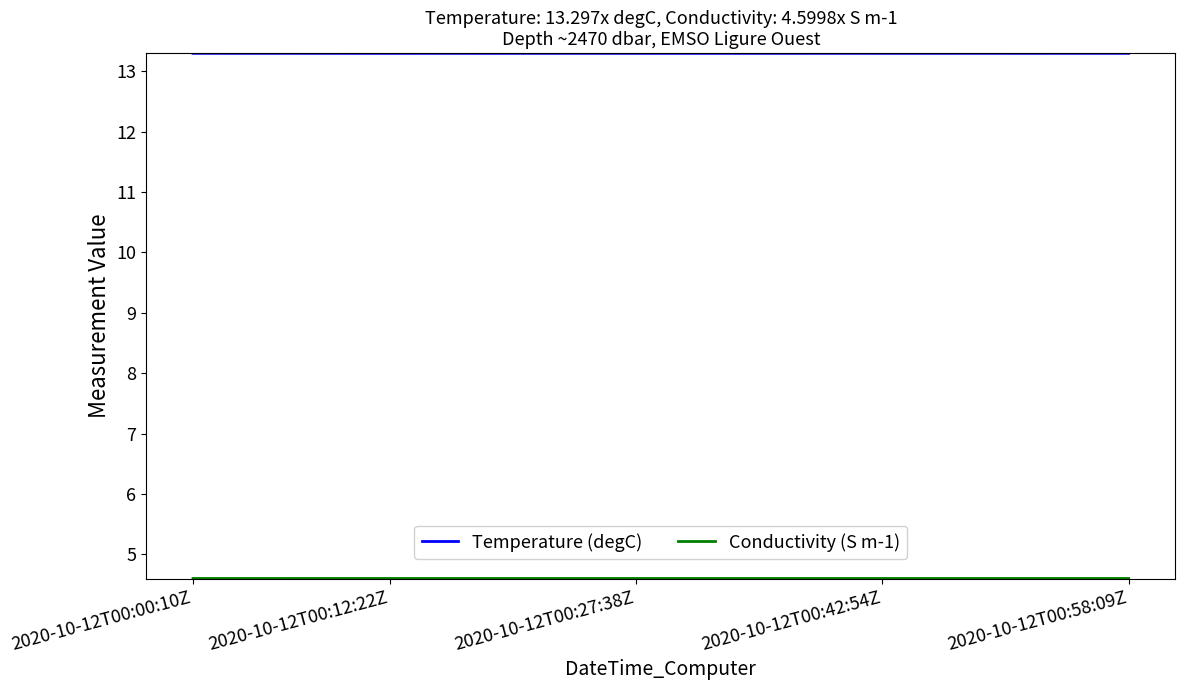

What is the minimum value shown in the chart?

4.6